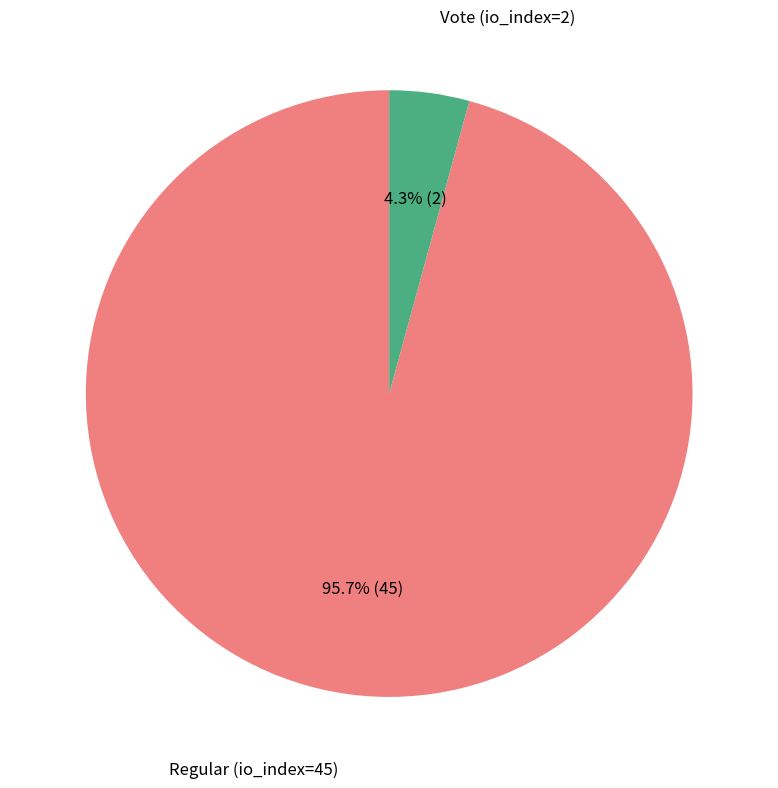

How many slices are in this pie chart?

2